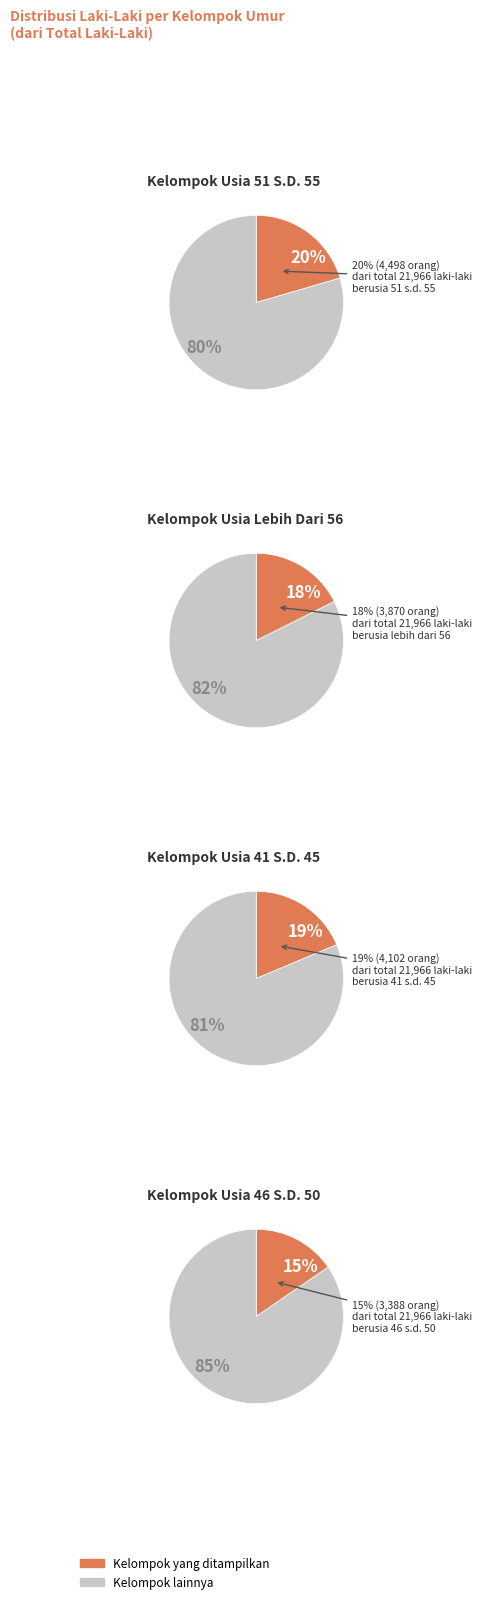

How many slices are in this pie chart?

8